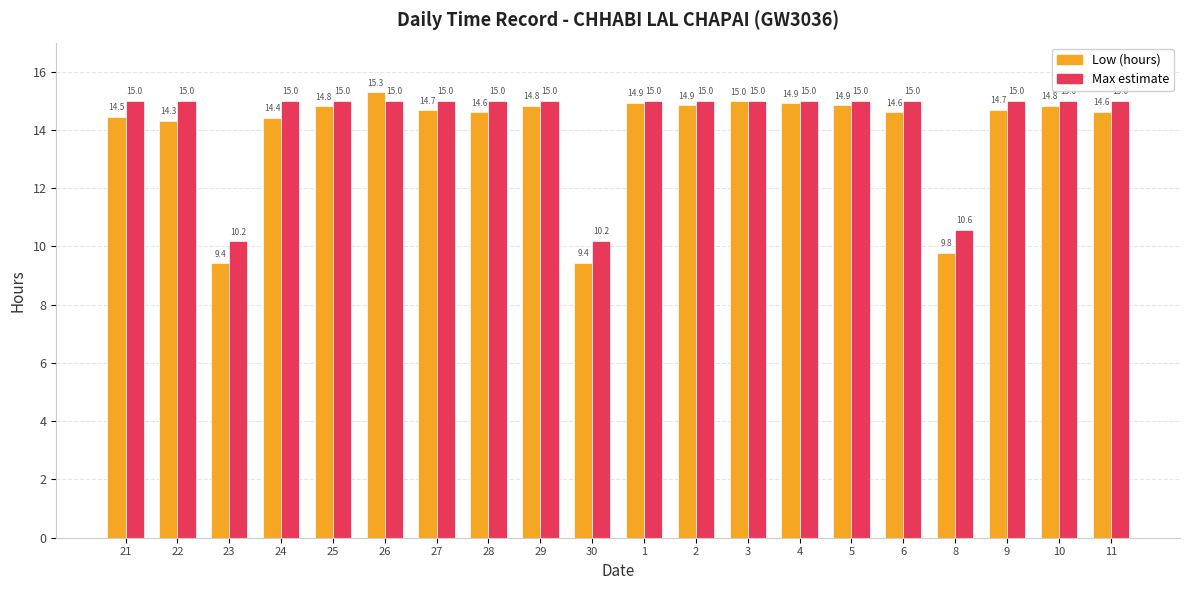

At which label is Low (hours) closest to 12?

8